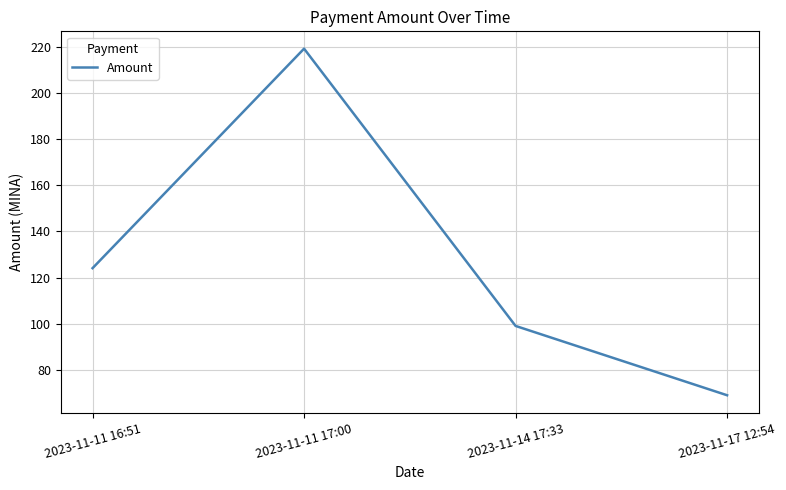

Does the chart display data point markers on the line(s)?

No